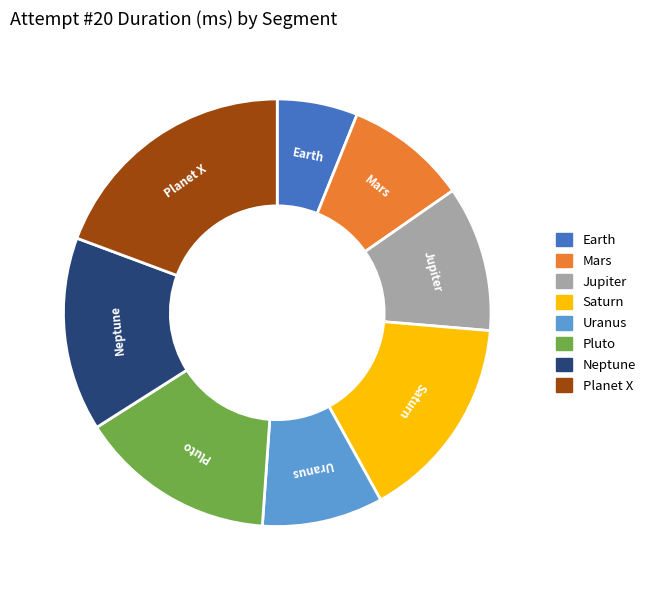

Is it true that Neptune is 15% of the pie?

True